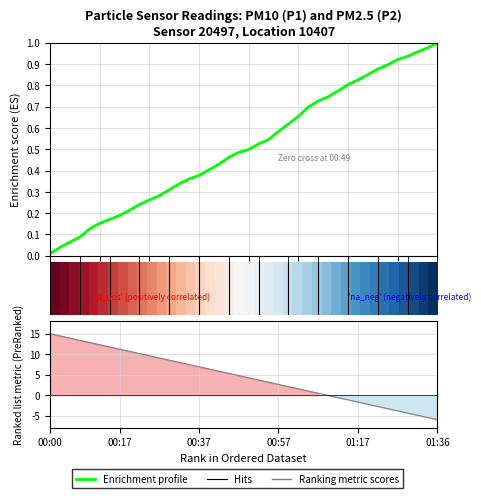

Between 15 and 30, which is larger?

30